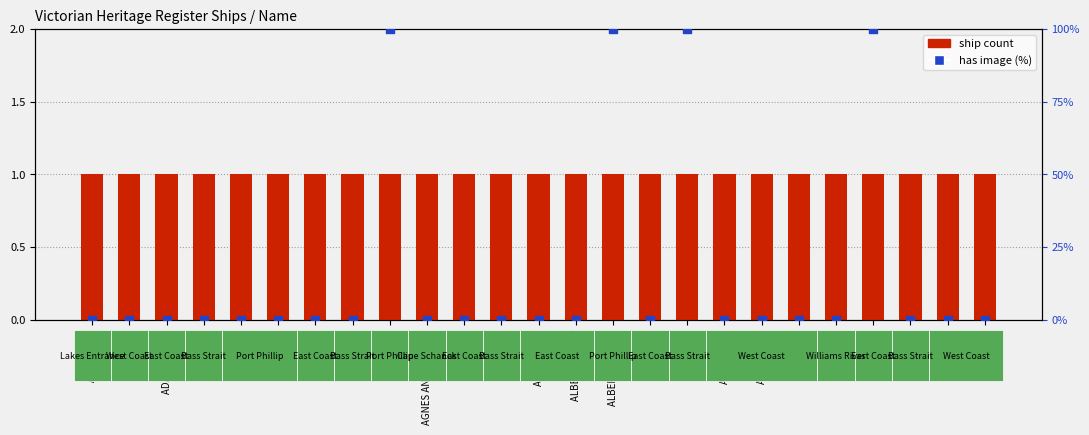

Which series contains the lowest Y value?

has image (%)